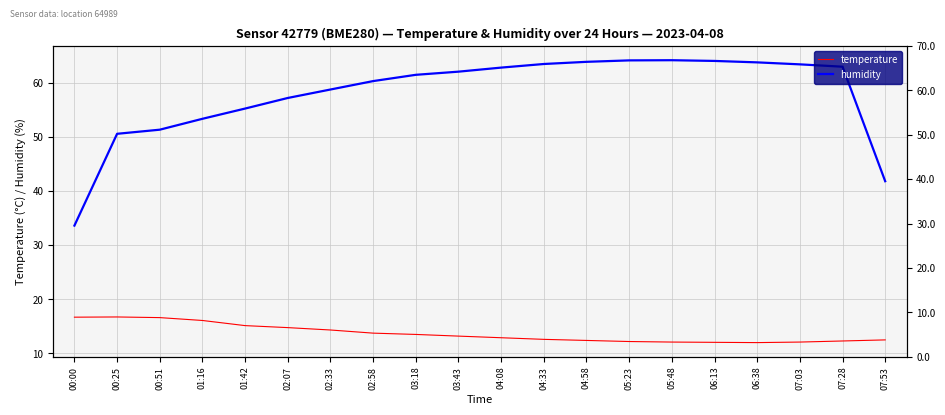

What is the highest value of the temperature series?

16.7